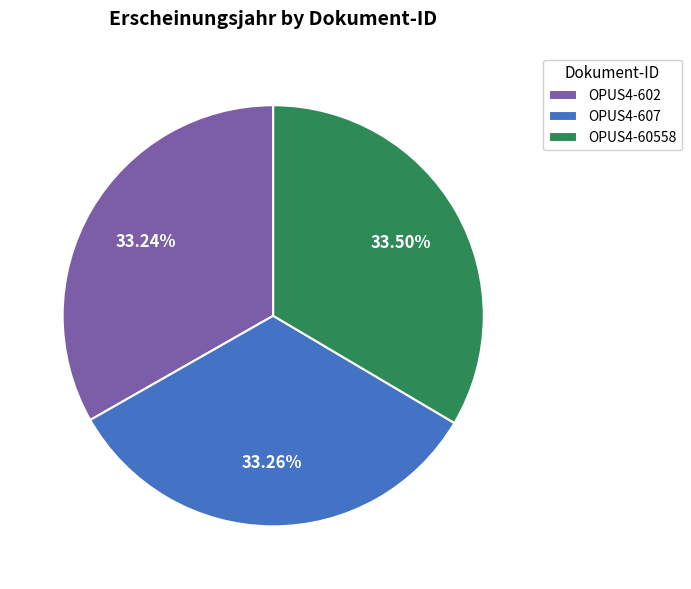

How many segments does this pie chart have?

3